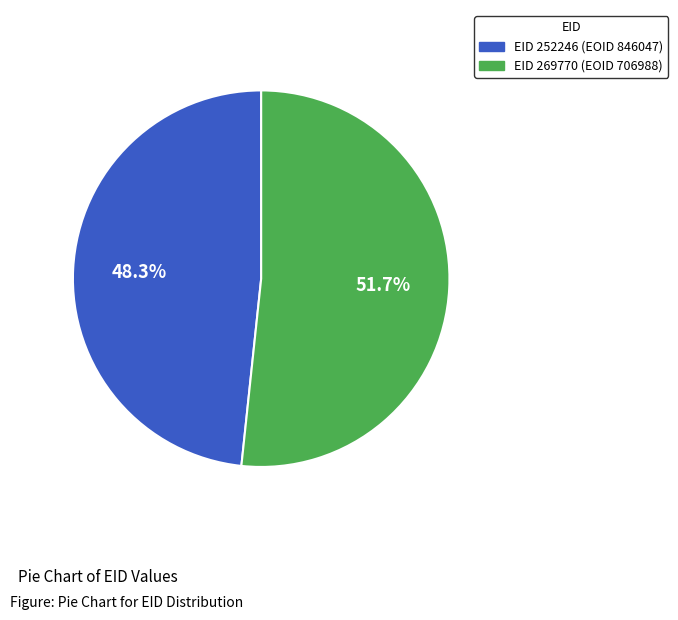

What percentage is the EID 252246 (EOID 846047) slice, to the nearest percent?

48%